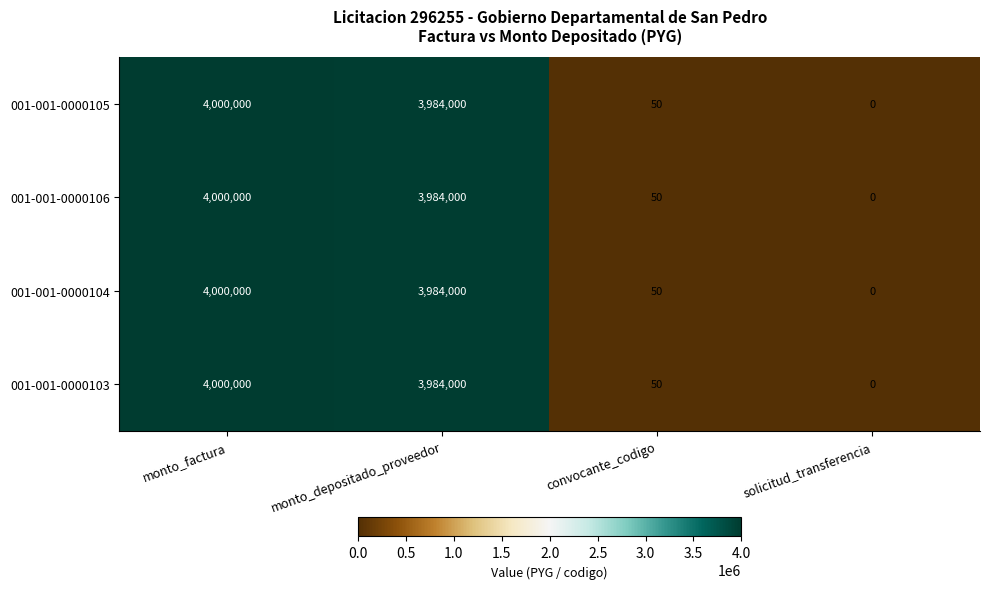

The 001-001-0000104 series shows 15 at convocante_codigo. True or false?

False